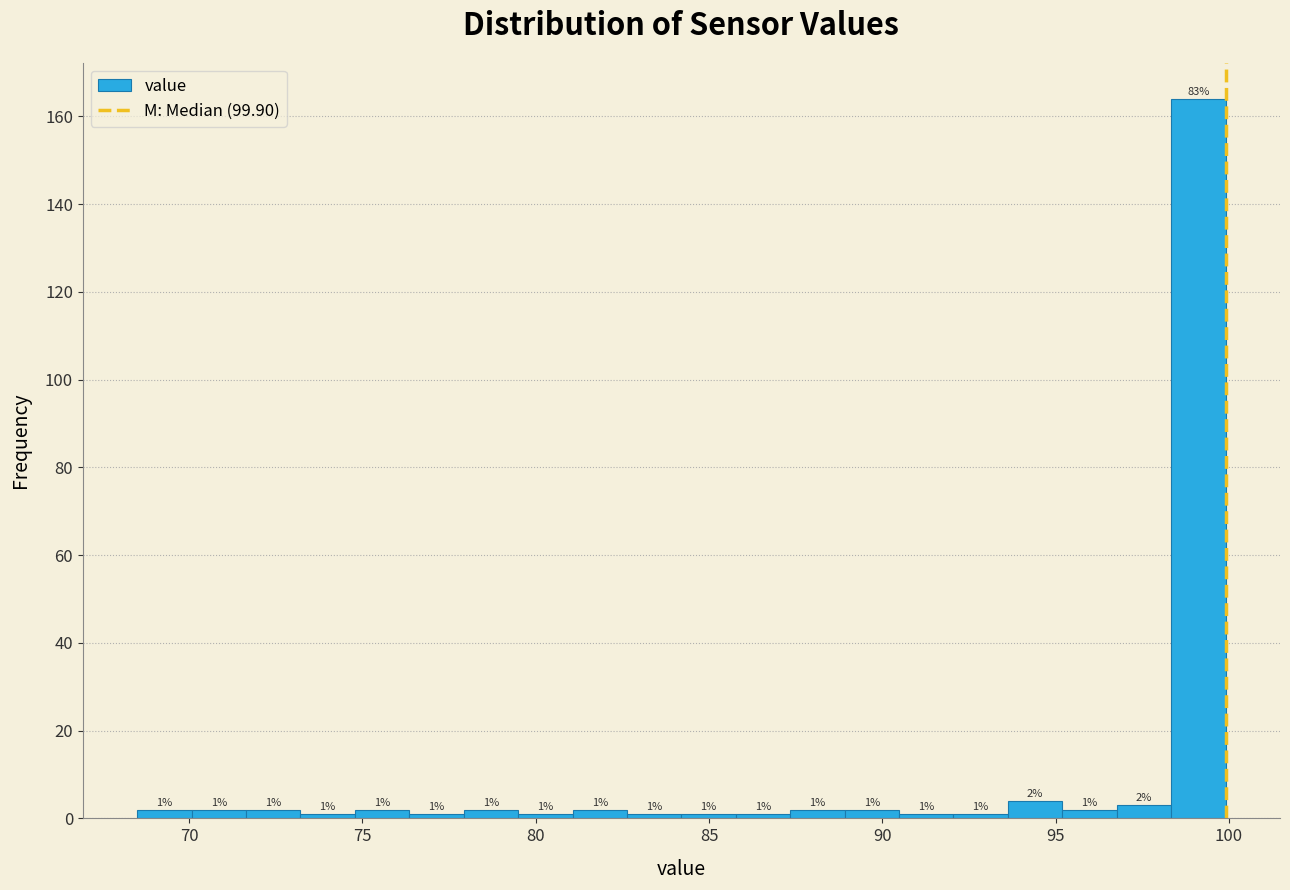

Around what value on the x-axis is the tallest bar? Give the approximate position of its centre, as read against the axis.

99.0